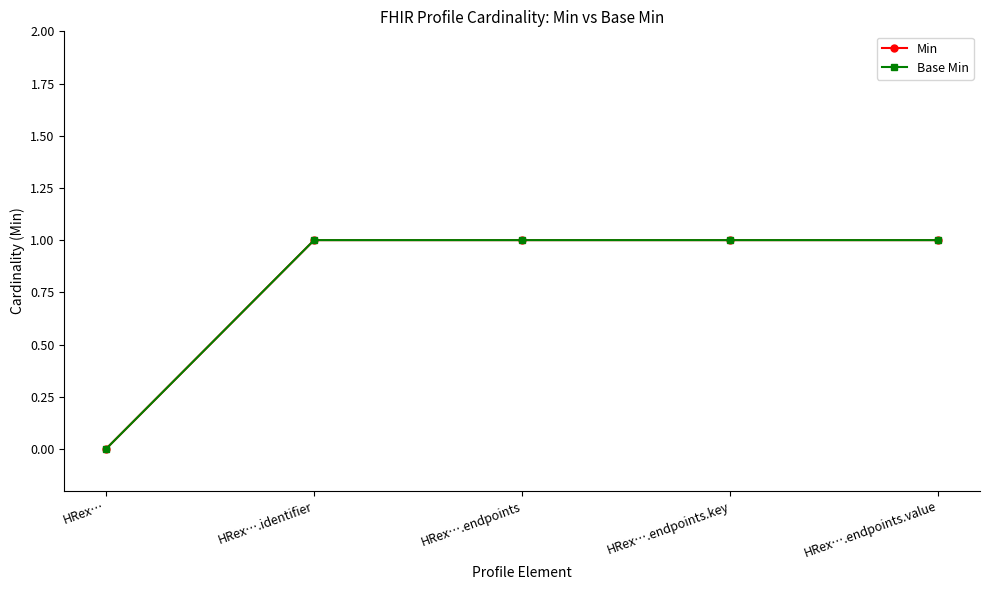

Does the chart have visible grid lines?

No